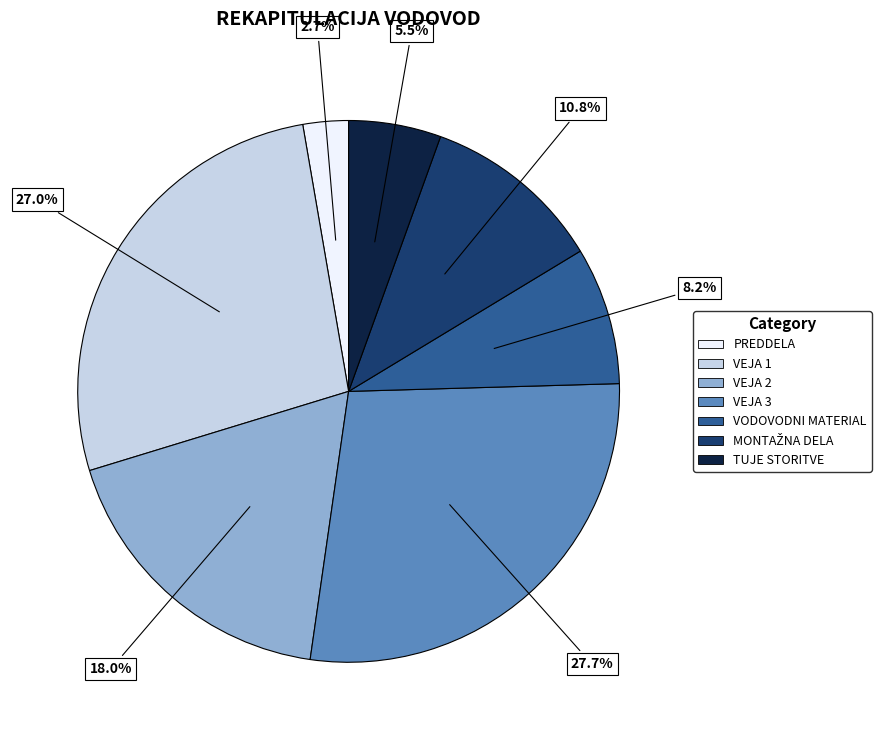

Is there any slice that represents more than half of the pie?

No